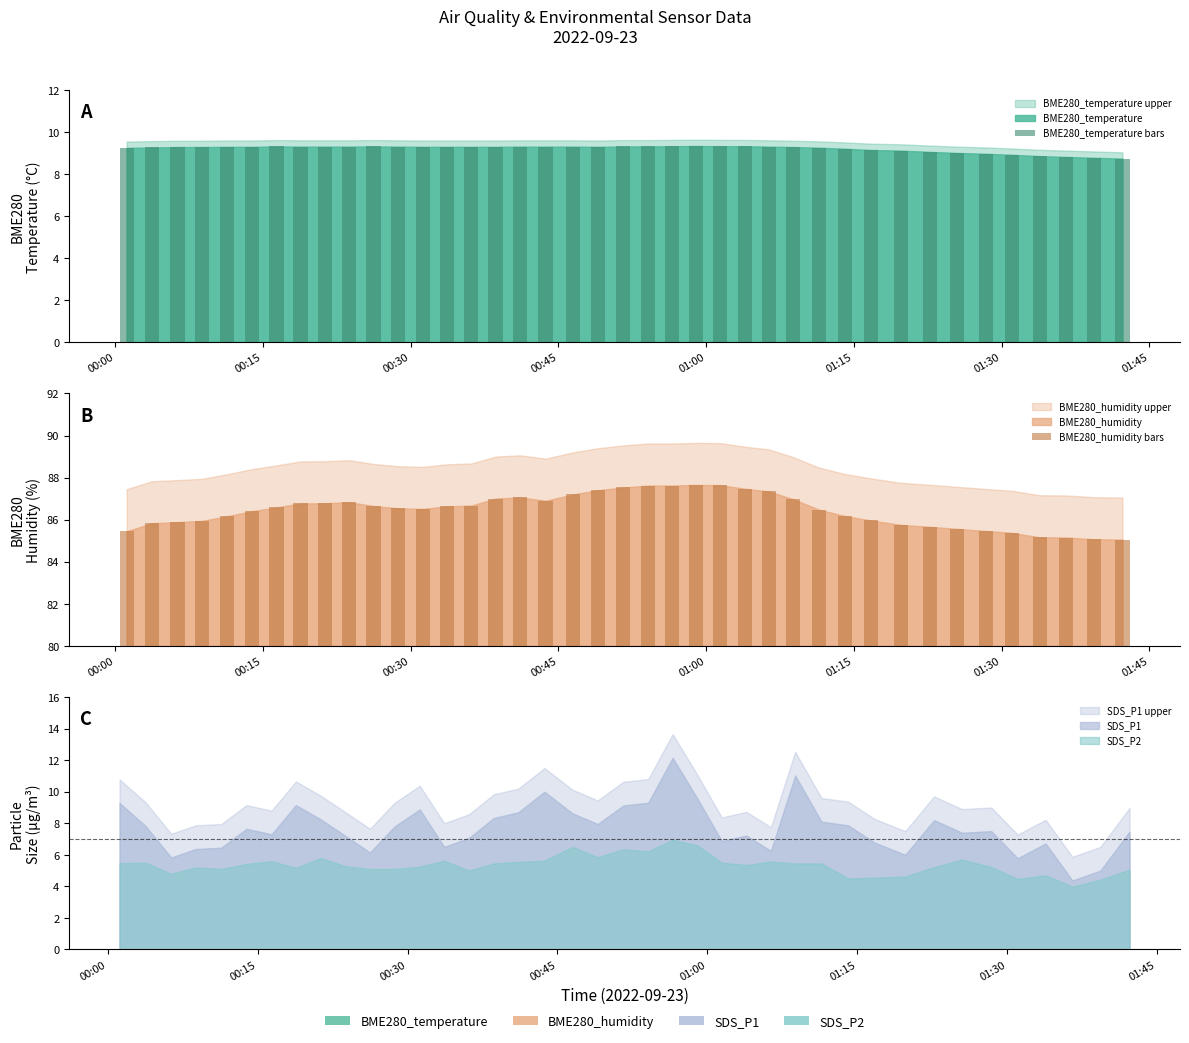

What is the label of the 4th bar from the left?

00:45